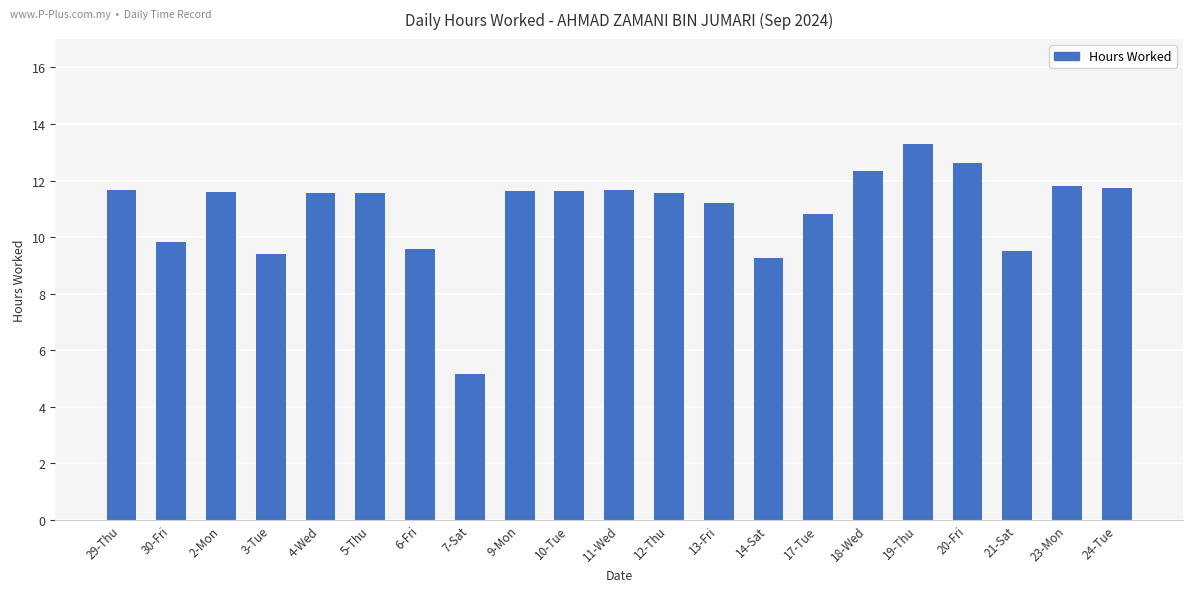

What is the difference between the maximum and minimum values?

8.1